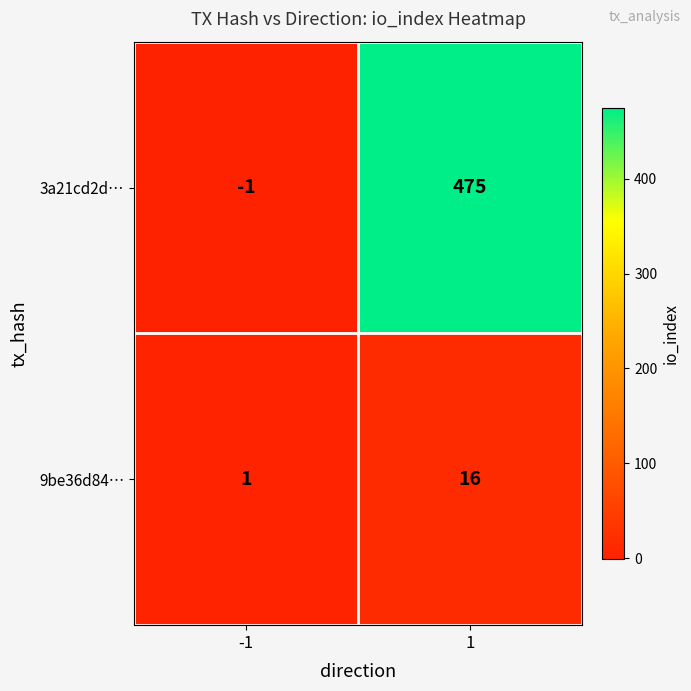

What is the sum of all 9be36d84… values?

17